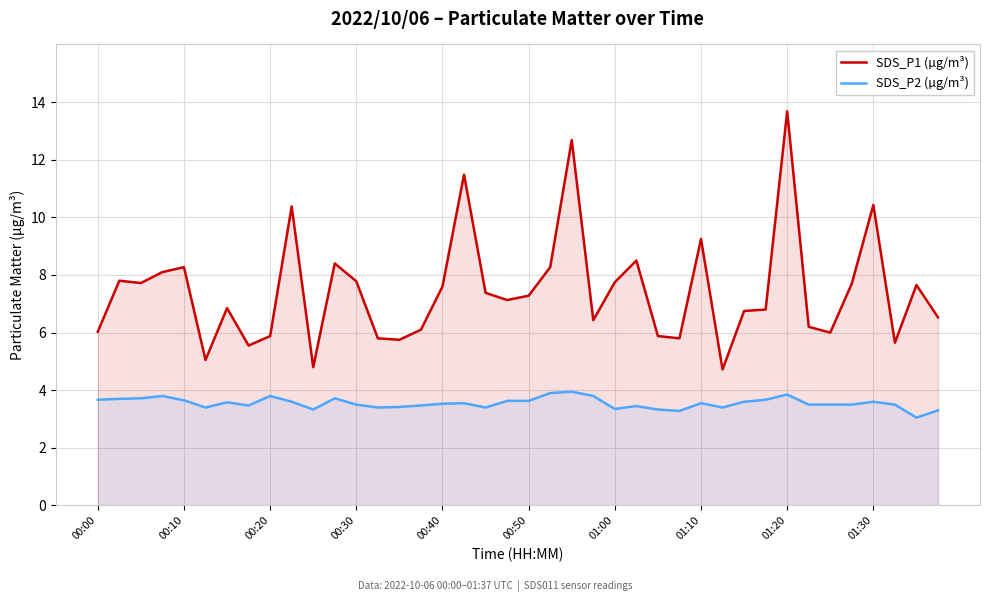

What is the sum of all SDS_P2 (µg/m³) values?

142.1